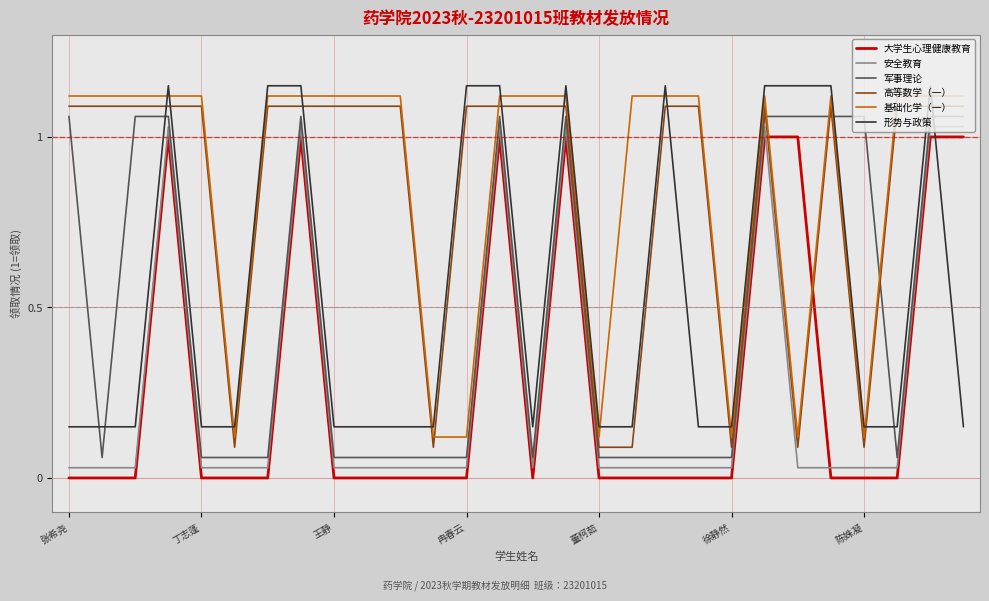

True or false: 大学生心理健康教育 and 军事理论 intersect in this chart.

False